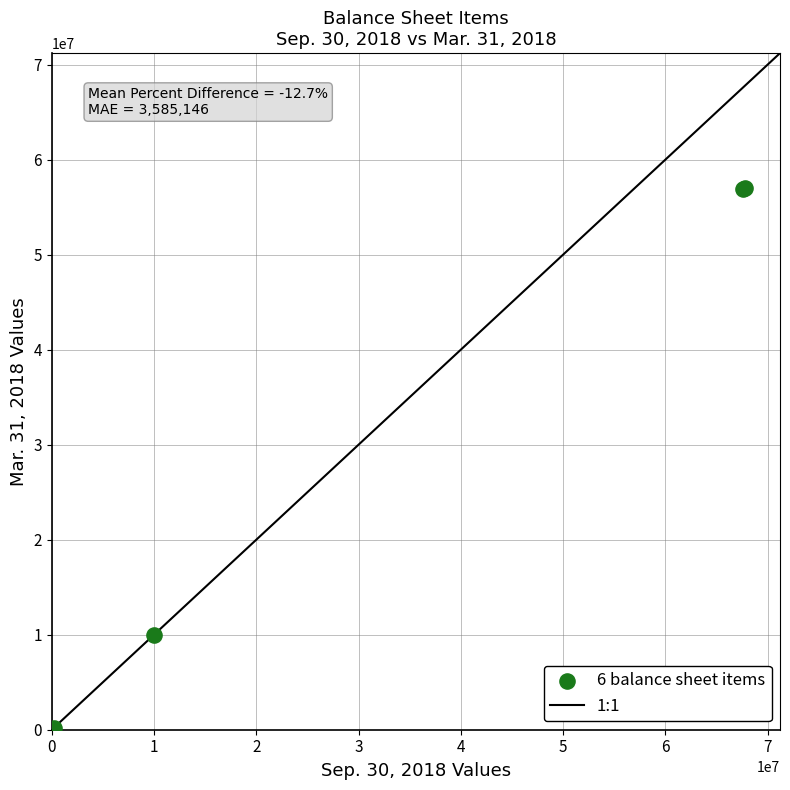

What Y value in the scatter plot is closest to 28531299?

10000000